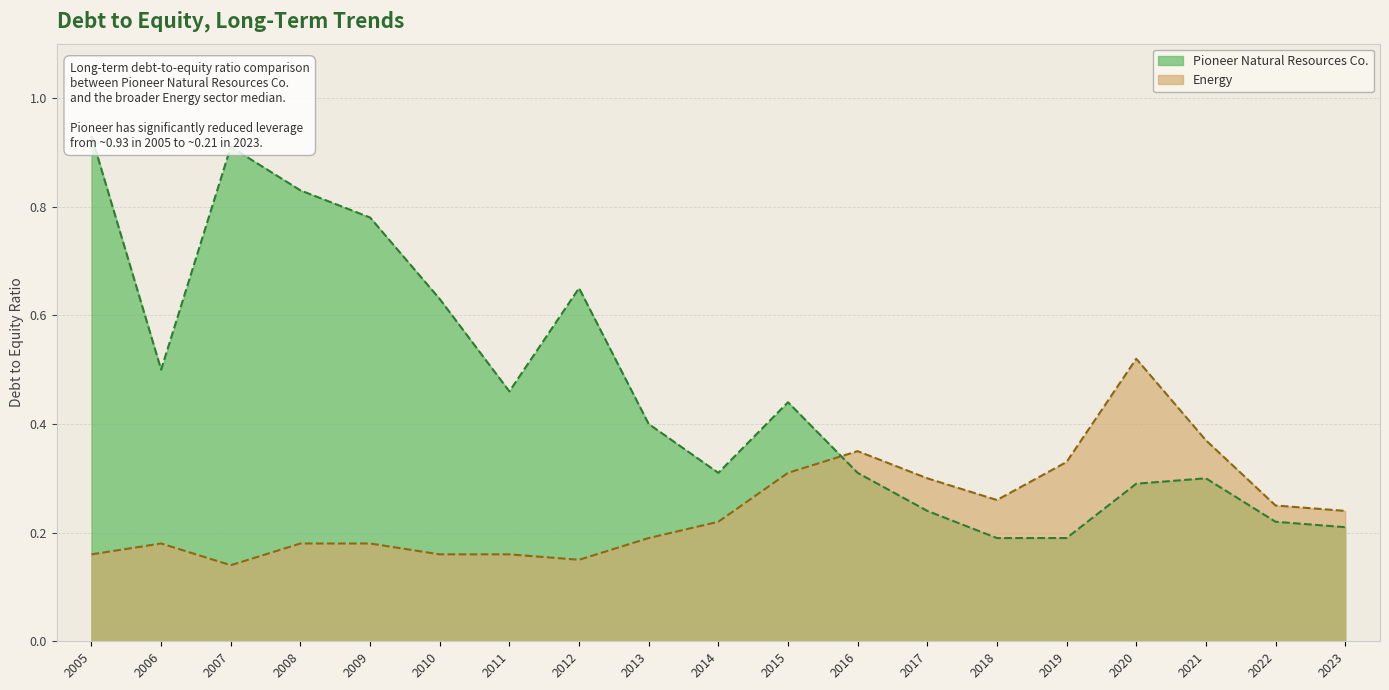

The Energy series shows 0.4 at 2023. True or false?

False